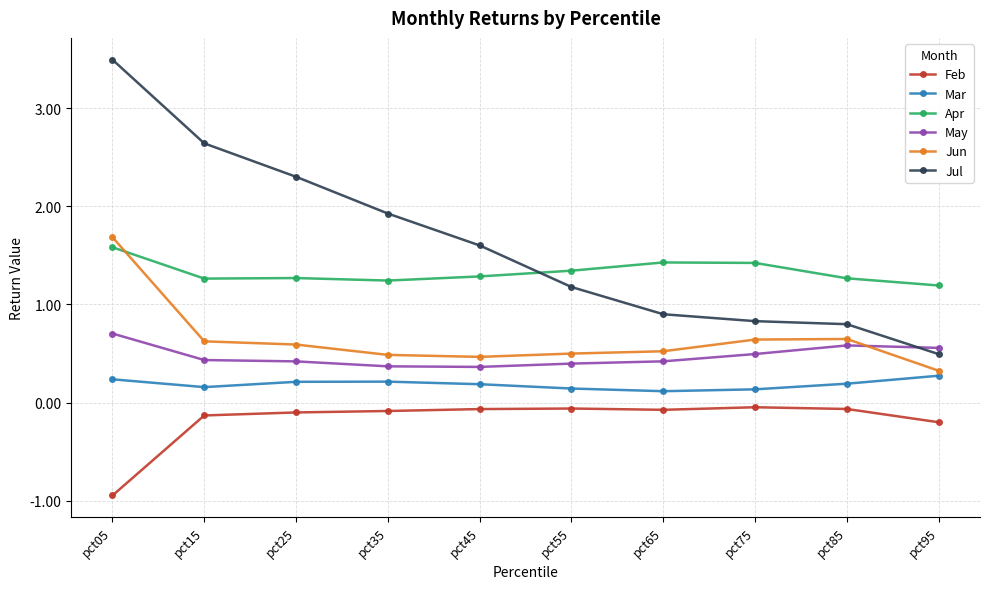

What are all the series names shown in the legend?

Feb, Mar, Apr, May, Jun, Jul